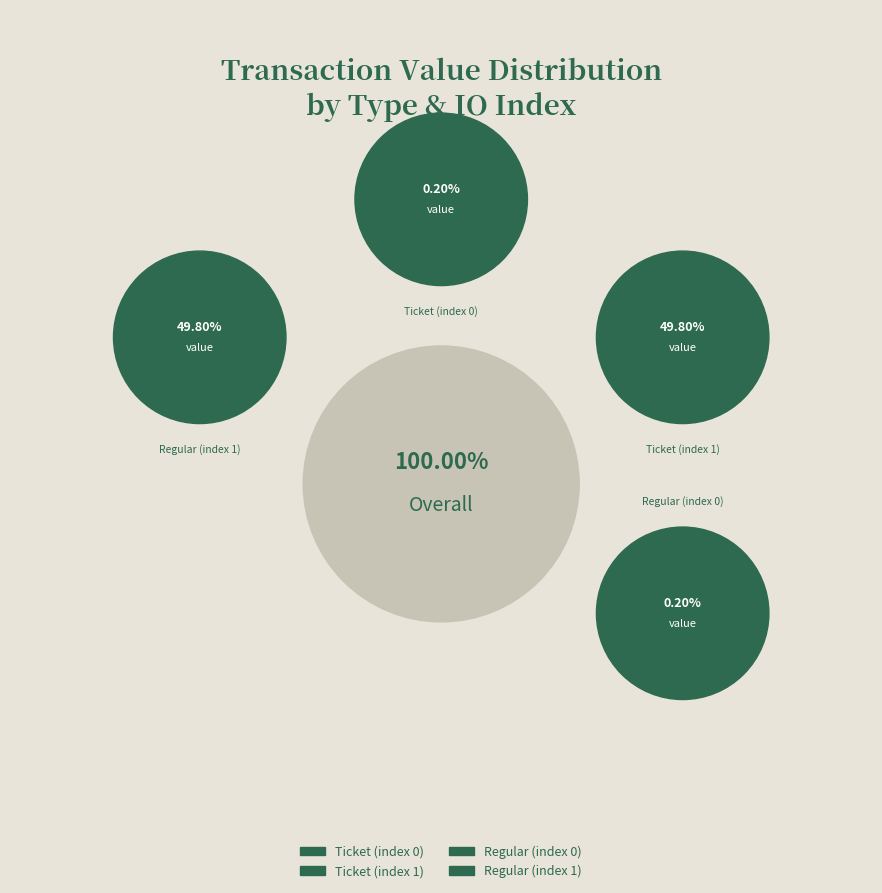

What percentage is NOT represented by Ticket (index 0)?

99.8%